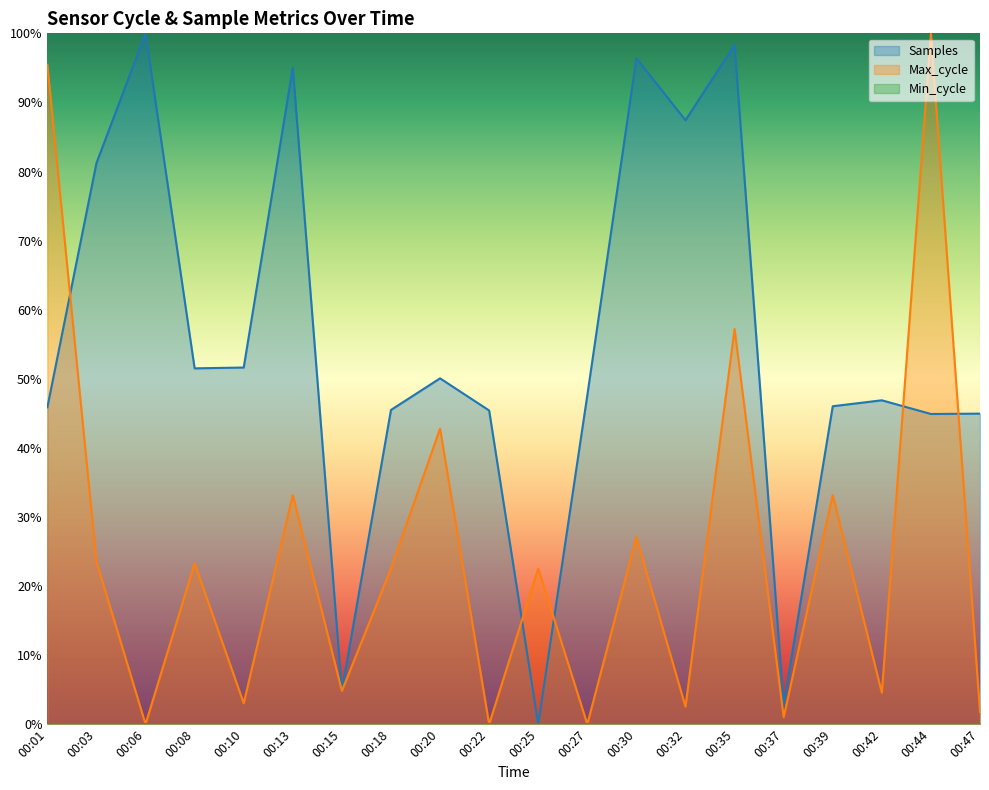

Reading right to left, extract all data points from this chart.

Samples: 0.4	0.4	0.5	0.5	0.0	1.0	0.9	1.0	0.5	0.0	0.5	0.5	0.5	0.0	1.0	0.5	0.5	1.0	0.8	0.5
Max_cycle: 0.0	1.0	0.0	0.3	0.0	0.6	0.0	0.3	0.0	0.2	0.0	0.4	0.2	0.0	0.3	0.0	0.2	0.0	0.2	1.0